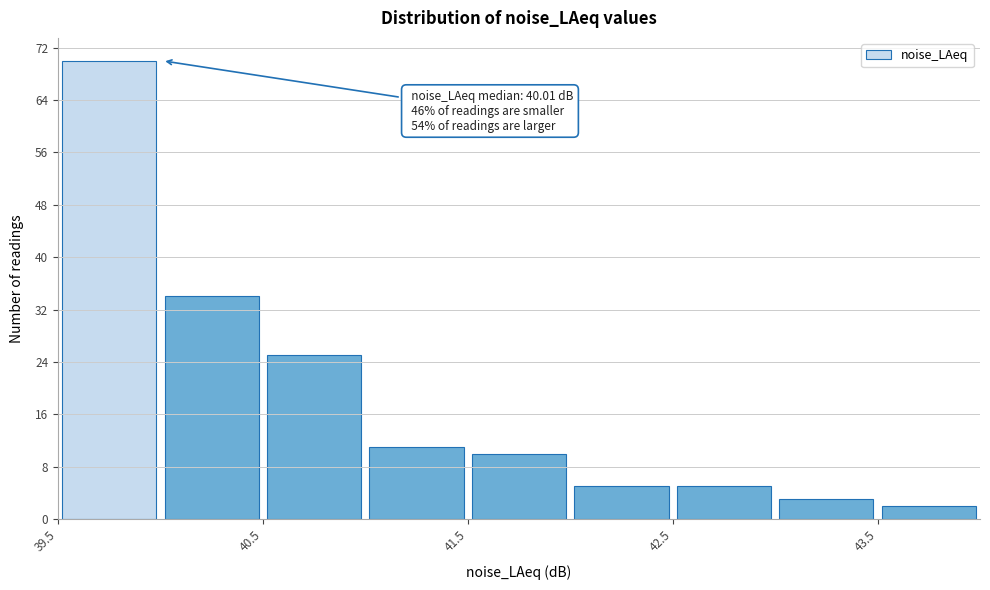

Which range on the x-axis has the tallest bar?

39.5 to 40.0